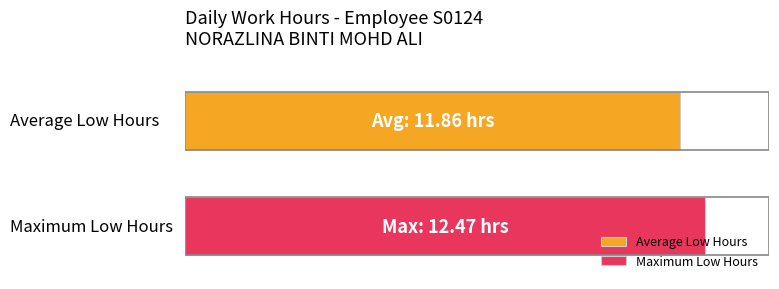

What are all the series names shown in the legend?

Average Low Hours, Maximum Low Hours